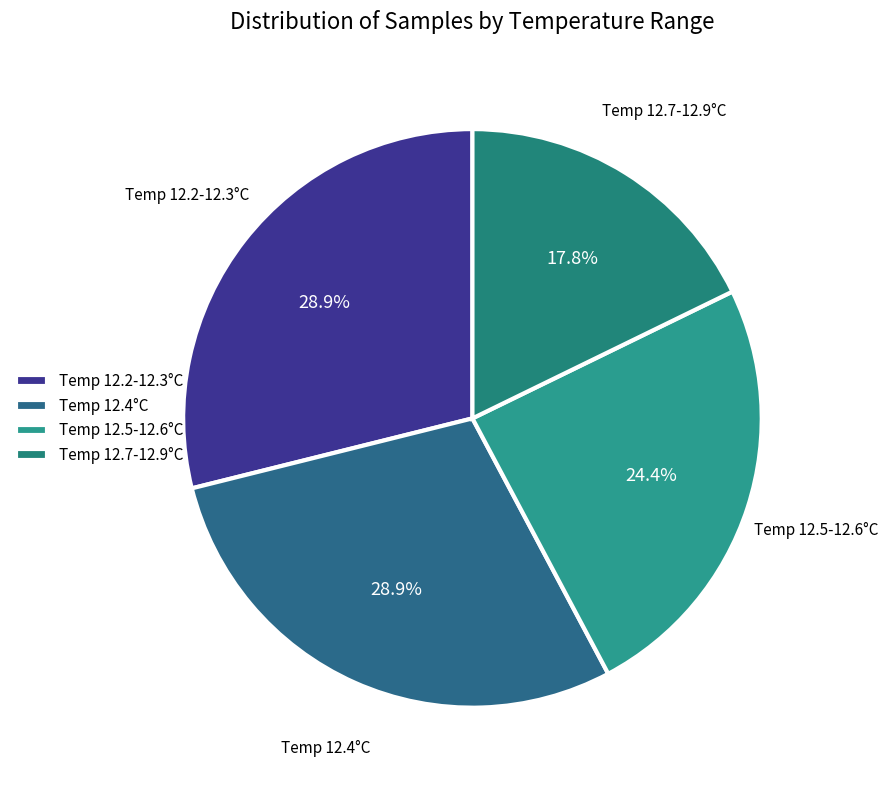

What is the smallest slice in the pie chart?

Temp 12.7-12.9°C